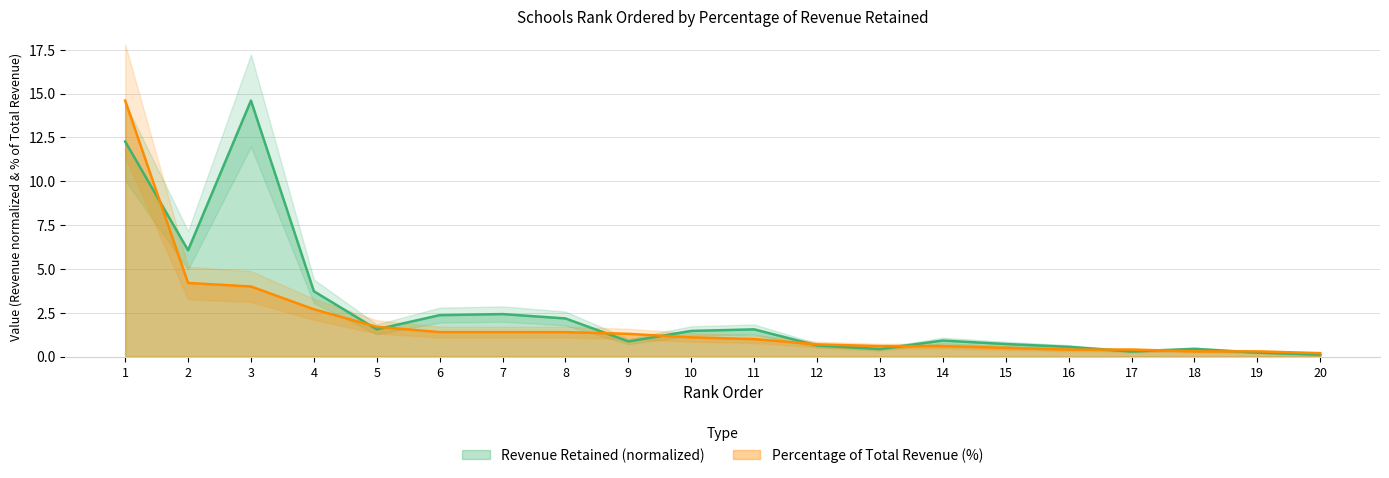

Between 7 and 17, which series saw the biggest shift?

Revenue Retained